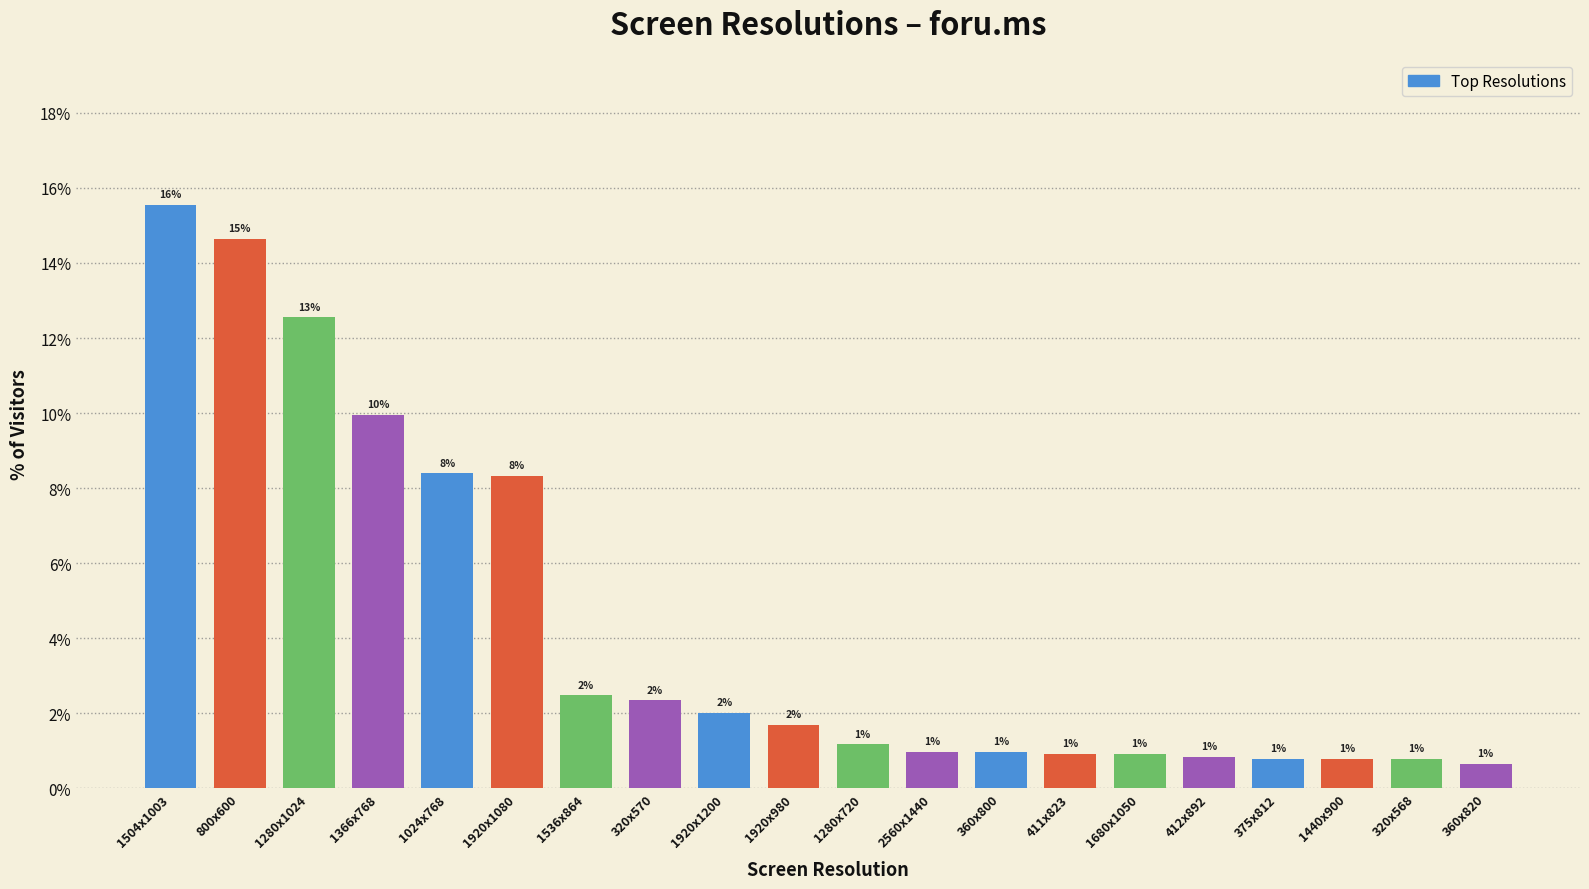

Is it true that the value at 360x800 is 1.7?

False